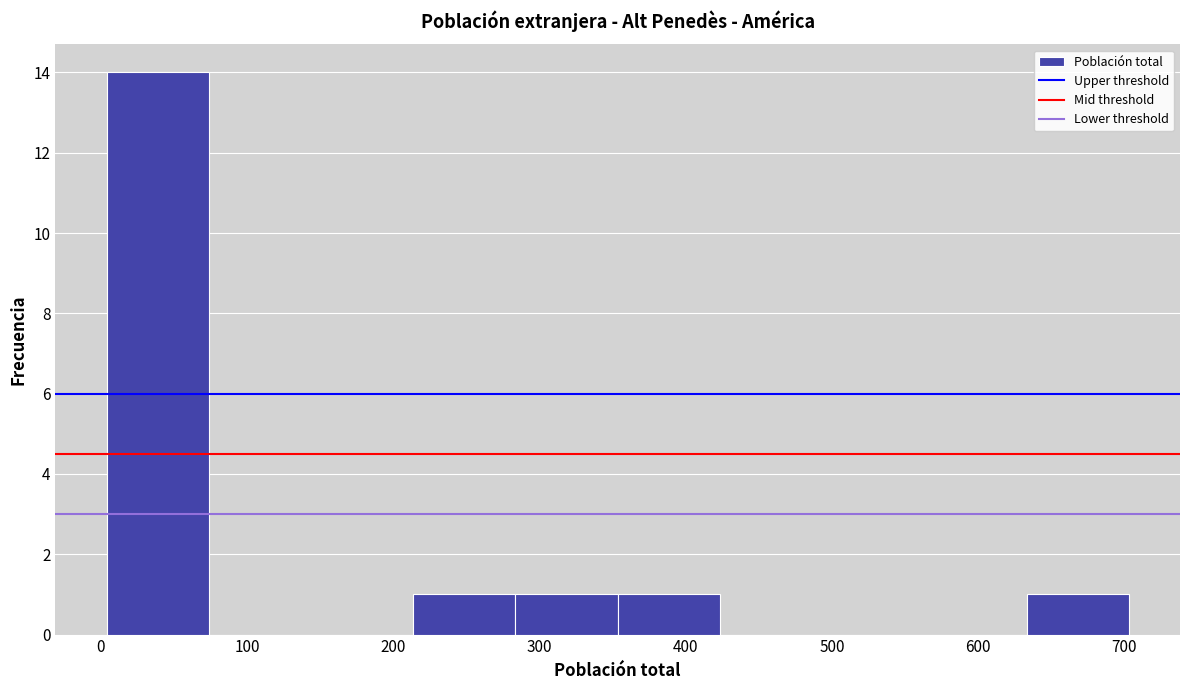

Reading left to right, transcribe this chart: for each bar, give the range it covers on the x-axis and its height. Neither the bar edges nor the heights are printed on the chart, so give them approximately, as read against the axes.

0 to 70: 14
70 to 140: 0
140 to 210: 0
210 to 280: 1
280 to 350: 1
350 to 420: 1
420 to 490: 0
490 to 560: 0
560 to 630: 0
630 to 700: 1